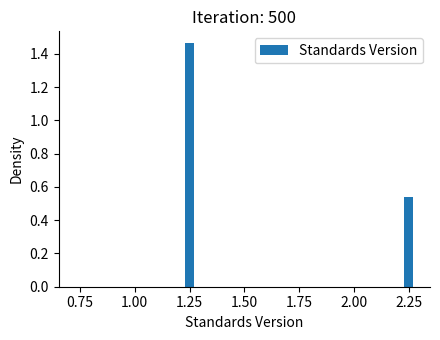

The value at 0.75 is 0.0. True or false?

True